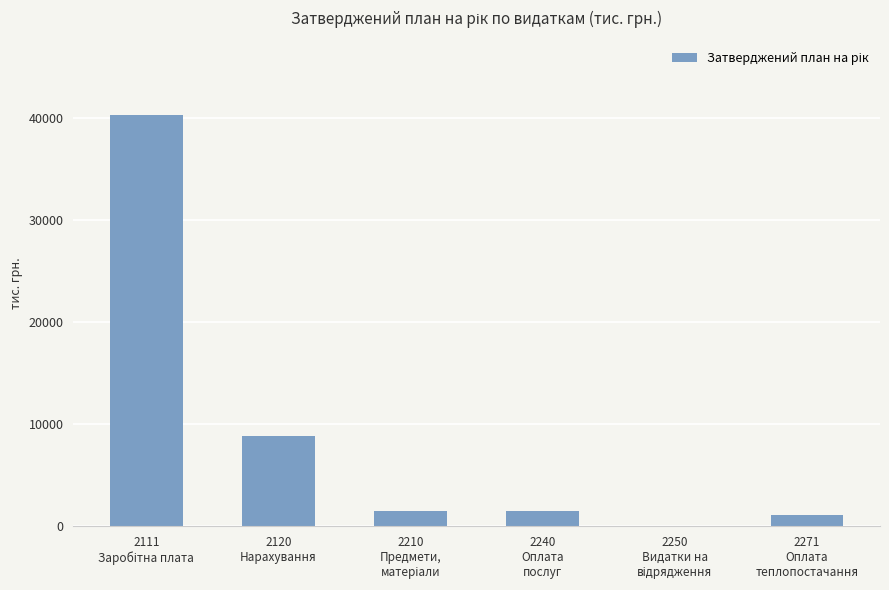

What is the greatest value displayed?

40313.1